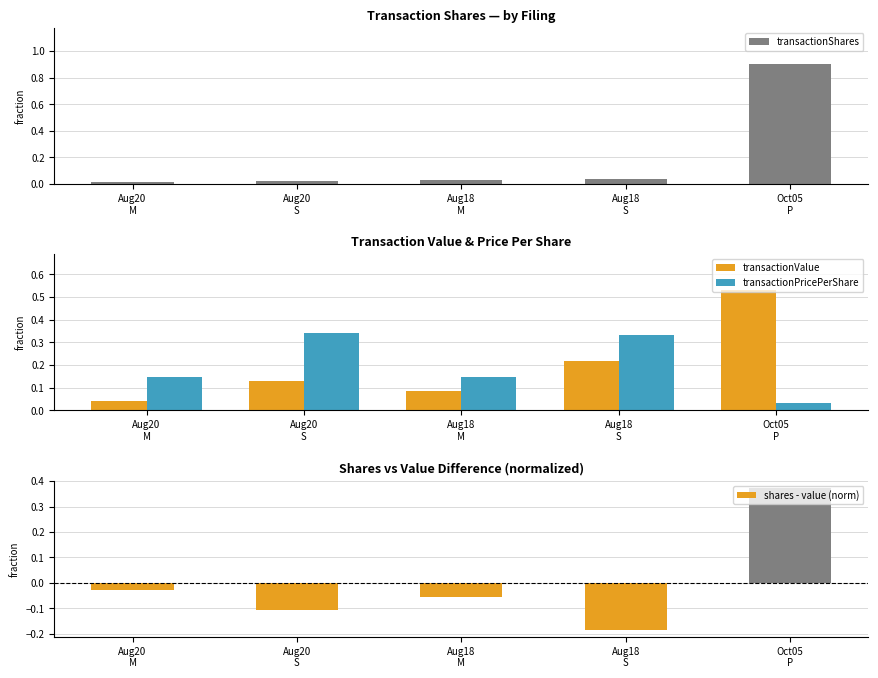

At which label does shares - value (norm) reach its minimum?

Aug18
S